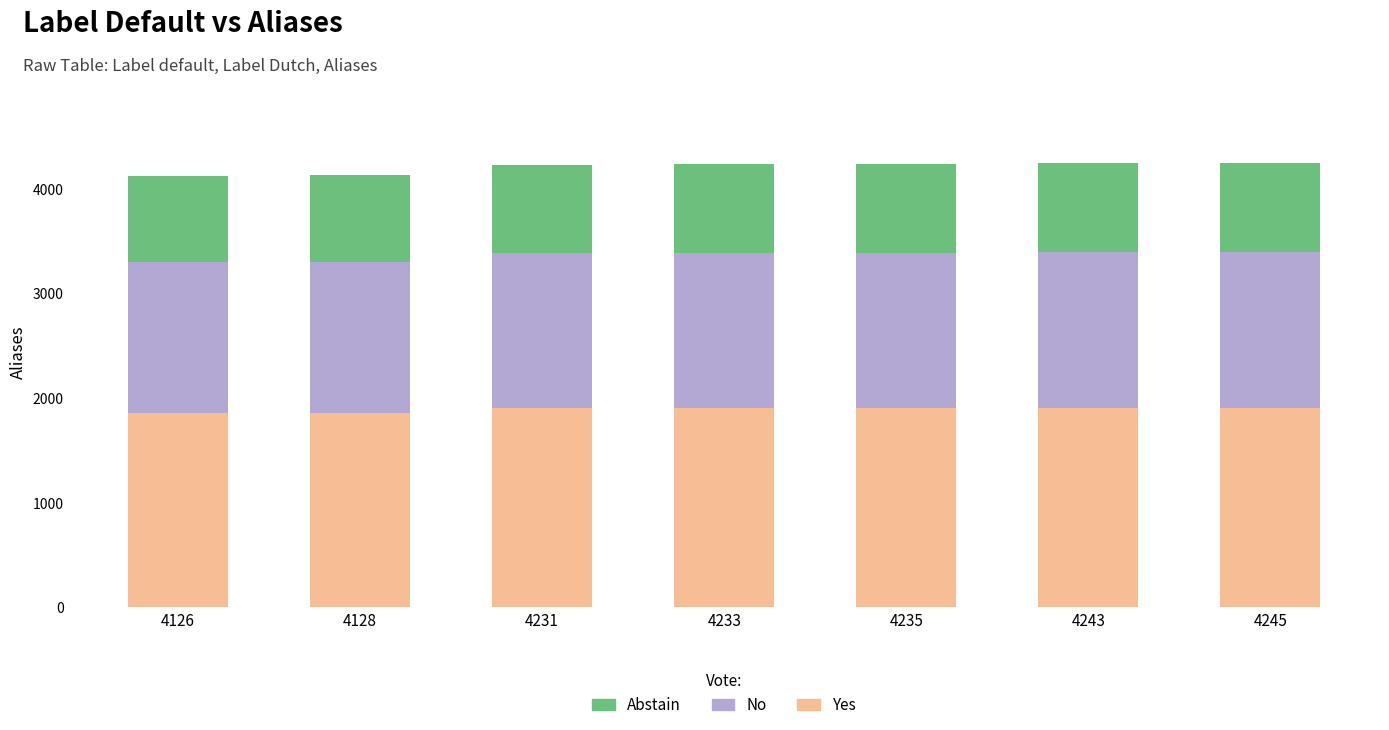

What is the average value of the Yes series?

1893